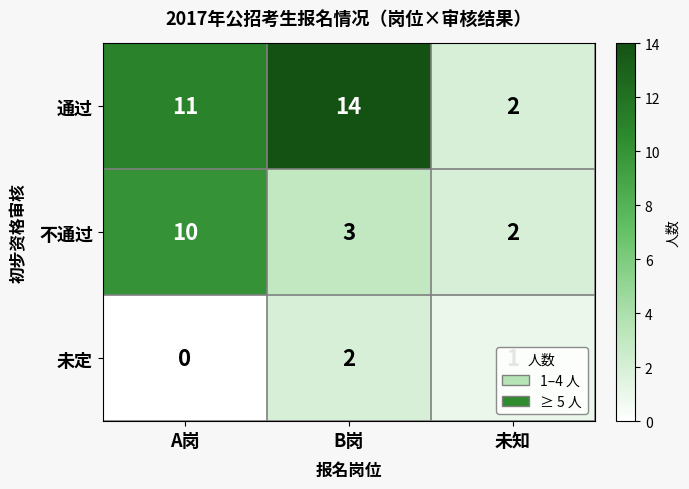

Rank the series by their maximum value, from highest to lowest.

通过, 不通过, 未定